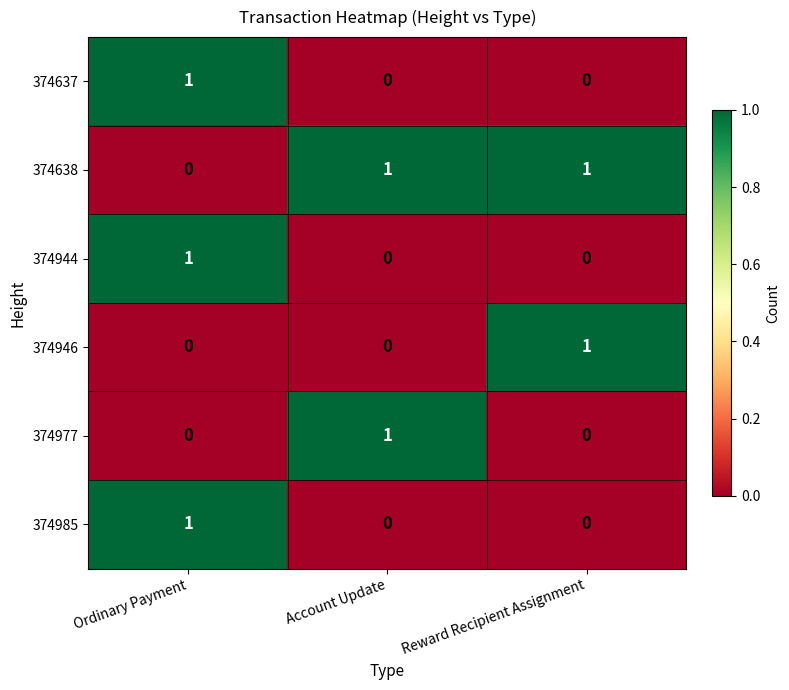

Is it true that 374946 equals 0 at Account Update?

True